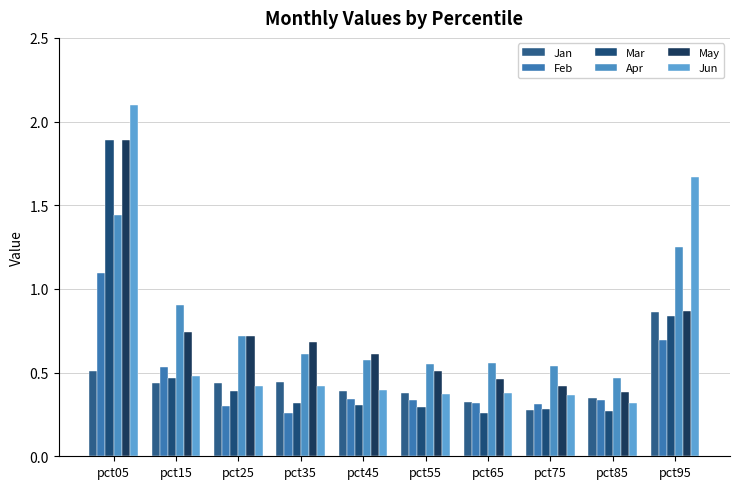

How many series are shown in this chart?

6